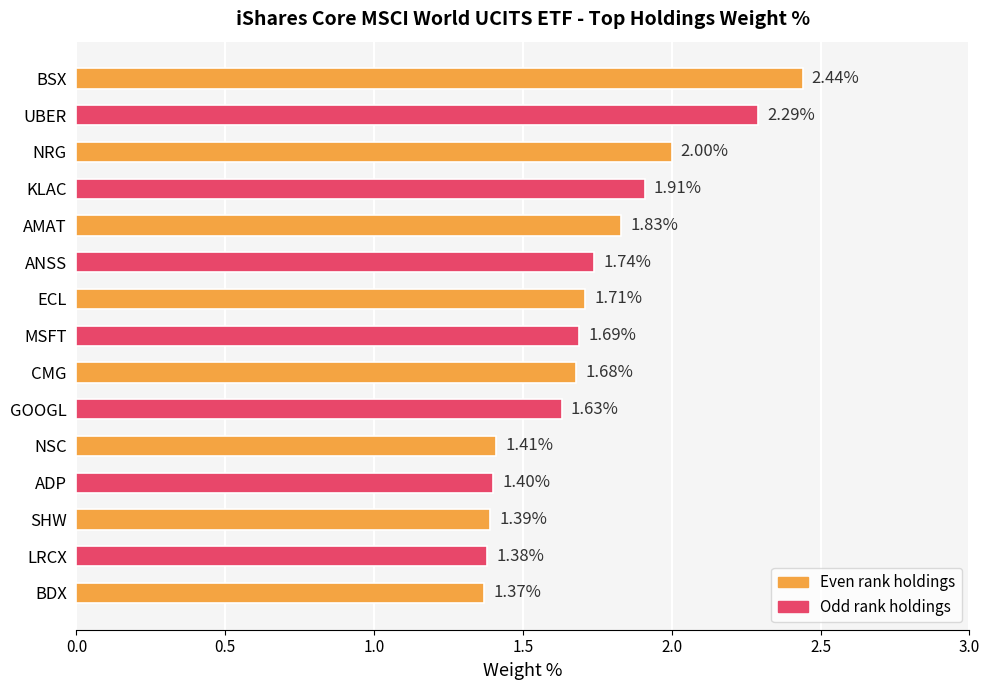

What is the ratio of the value at GOOGL to the value at ADP?

1.2